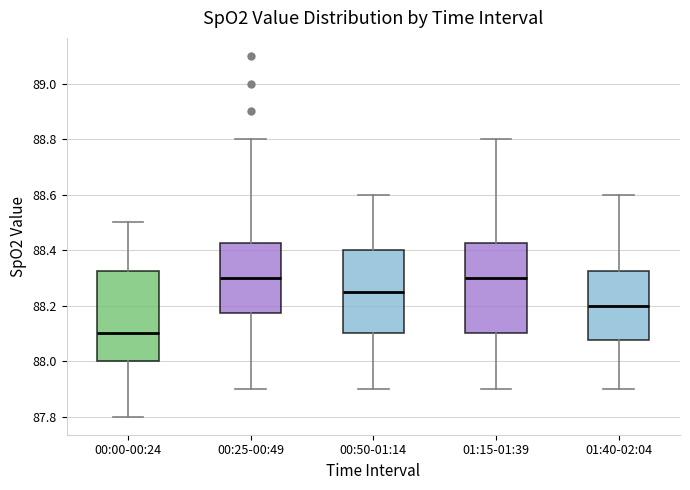

Where does the median line of the box for 01:40-02:04 sit on the y-axis? The values are not printed on the chart, so give them approximately, as read against the axis.

88.20